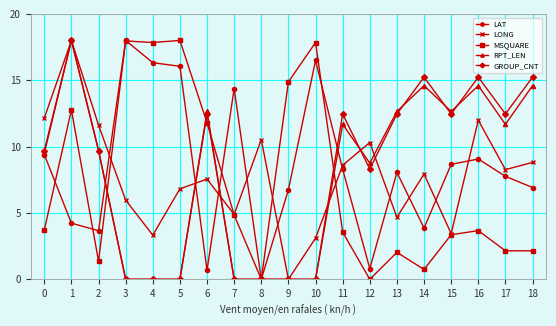

In LAT, how many points are lower than both neighbors (excluding endpoints)?

5